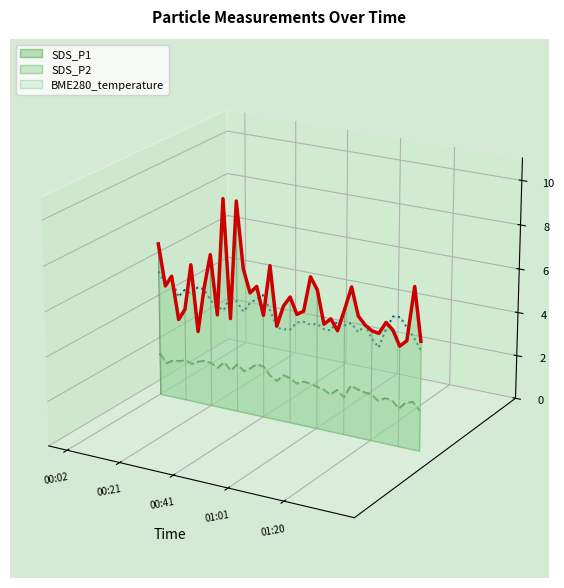

The value of SDS_P1 (line) at 23 is 0.0. True or false?

False